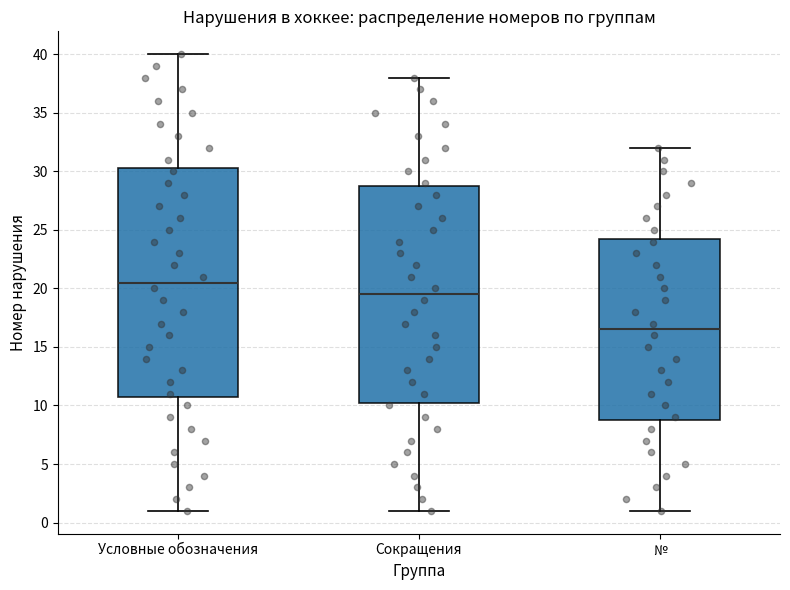

Reading left to right, read every box against the y-axis: the position of its median line, the range the box covers, and the ends of its whiskers. The values are not printed on the chart, so give them approximately, as read against the axis.

Условные обозначения: median 20.5, box 11.0 to 30.5, whiskers 1.0 to 40.0
Сокращения: median 19.5, box 10.5 to 29.0, whiskers 1.0 to 38.0
№: median 16.5, box 9.0 to 24.5, whiskers 1.0 to 32.0